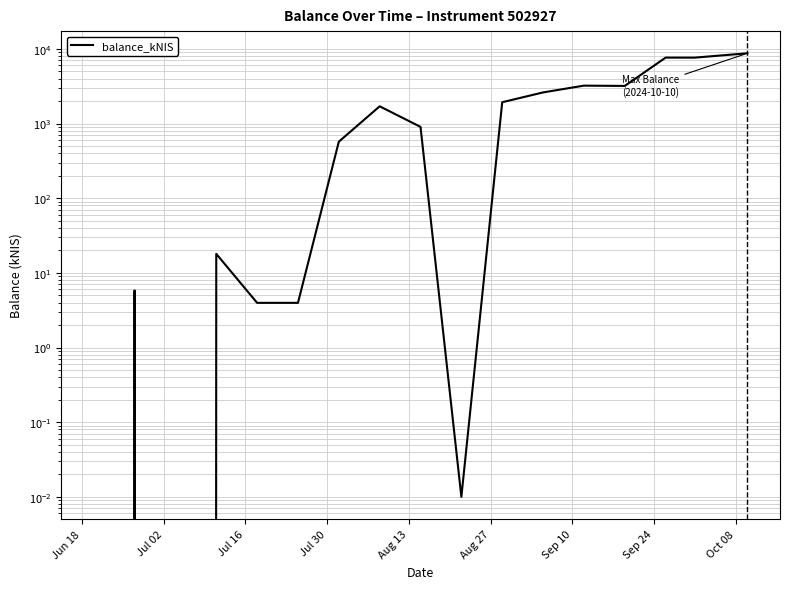

Does the chart have visible grid lines?

Yes